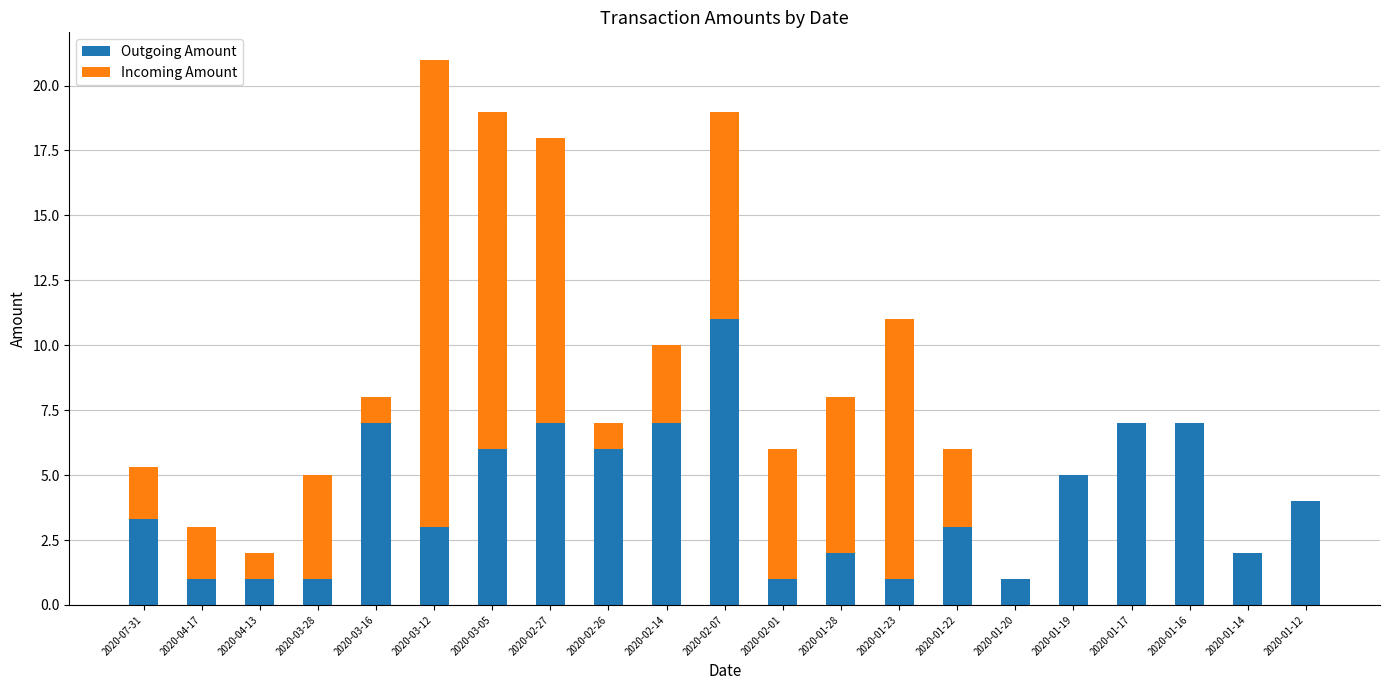

Which category has the highest value in the Outgoing Amount series?

2020-02-07